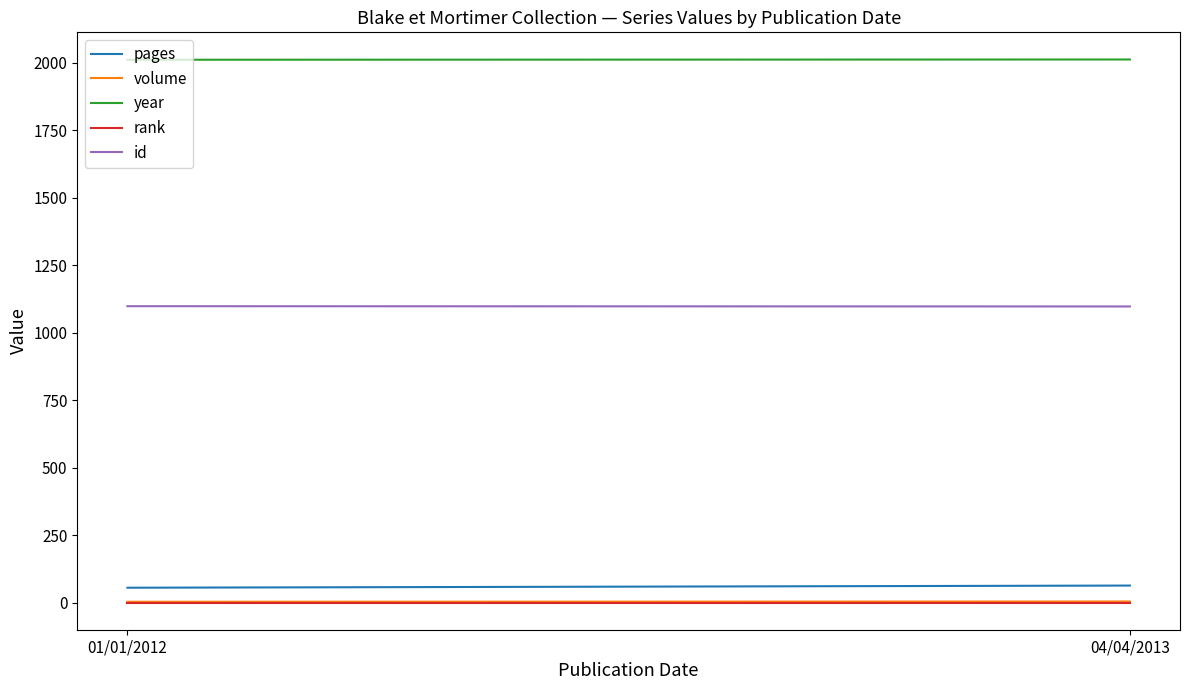

Reading left to right, transcribe all the data shown in this chart.

pages: 01/01/2012=56	04/04/2013=64
volume: 01/01/2012=4	04/04/2013=5
year: 01/01/2012=2012	04/04/2013=2013
rank: 01/01/2012=1	04/04/2013=1
id: 01/01/2012=1099	04/04/2013=1098